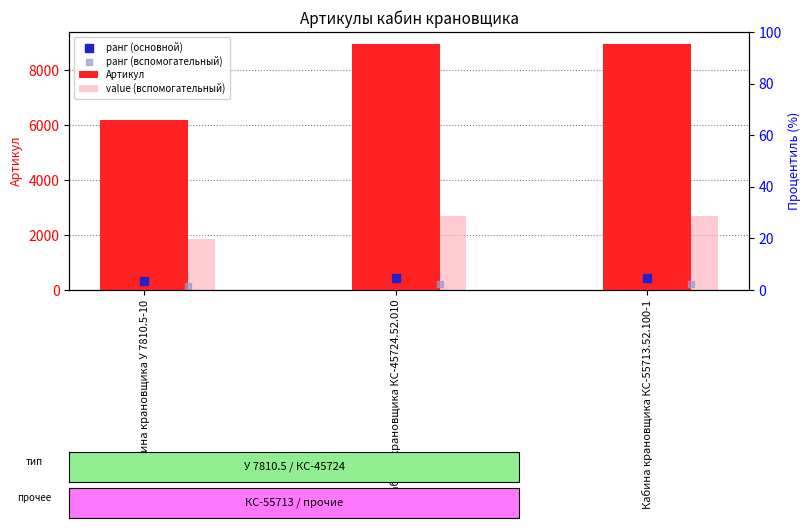

Which series reaches the maximum Y coordinate?

Артикул